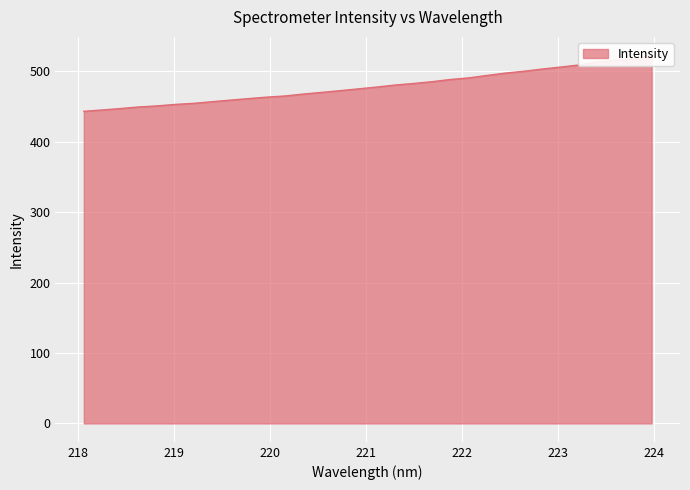

What position from the left is 218.6332?

4